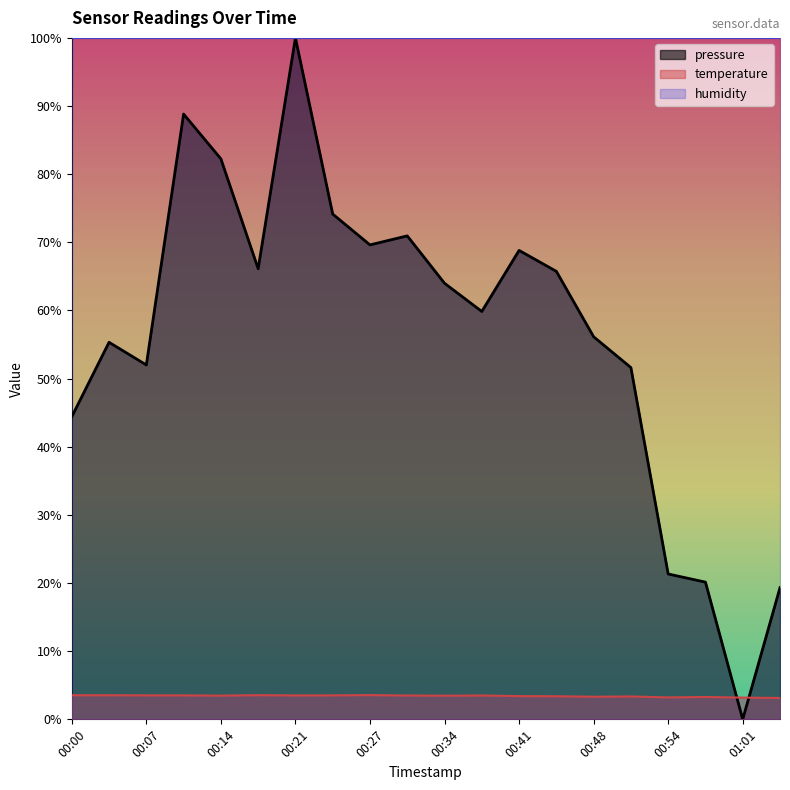

What is the difference between the pressure values at 00:14 and 00:21?

17.7